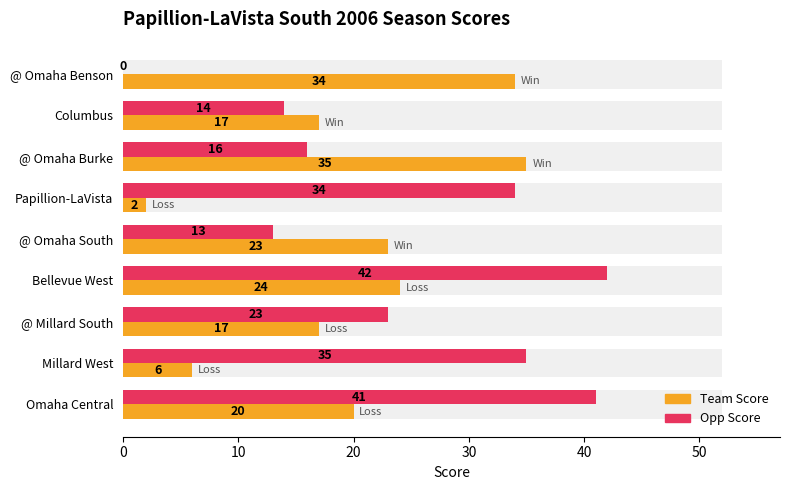

The Team Score series shows 6 at Millard West. True or false?

True